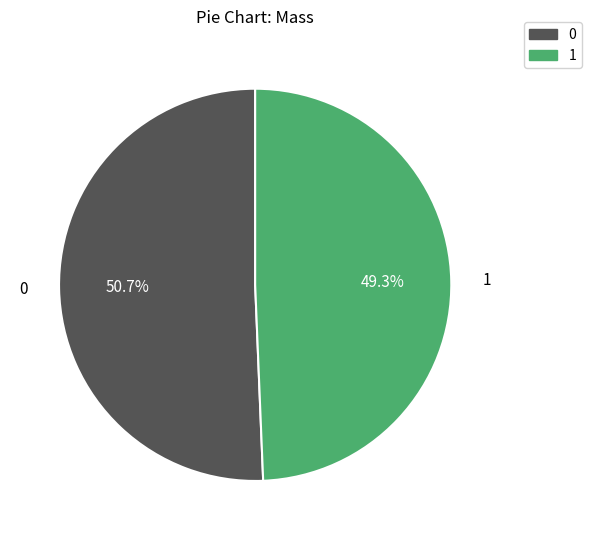

Is there any slice that represents more than half of the pie?

Yes